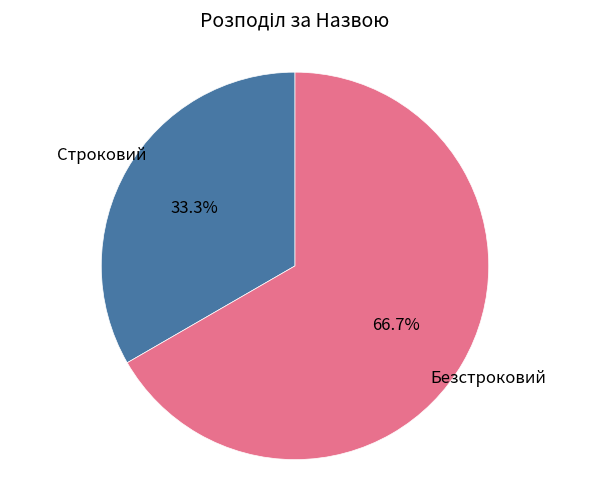

Is there any slice that represents more than half of the pie?

Yes